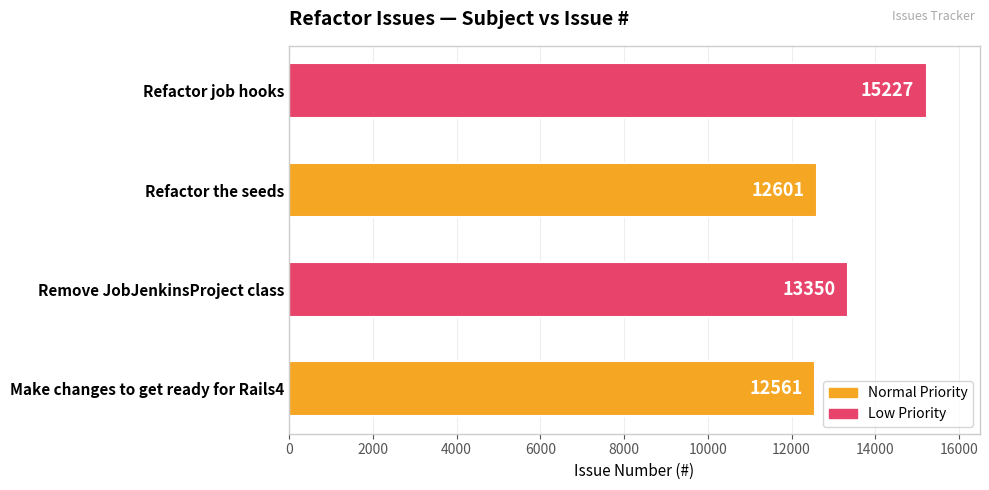

Rank the categories by value from highest to lowest.

Refactor job hooks, Remove JobJenkinsProject class, Refactor the seeds, Make changes to get ready for Rails4